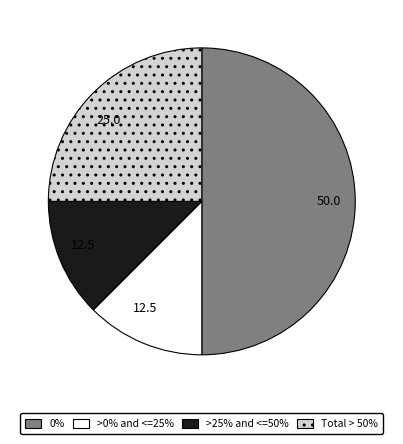

Is there any slice that represents more than half of the pie?

No